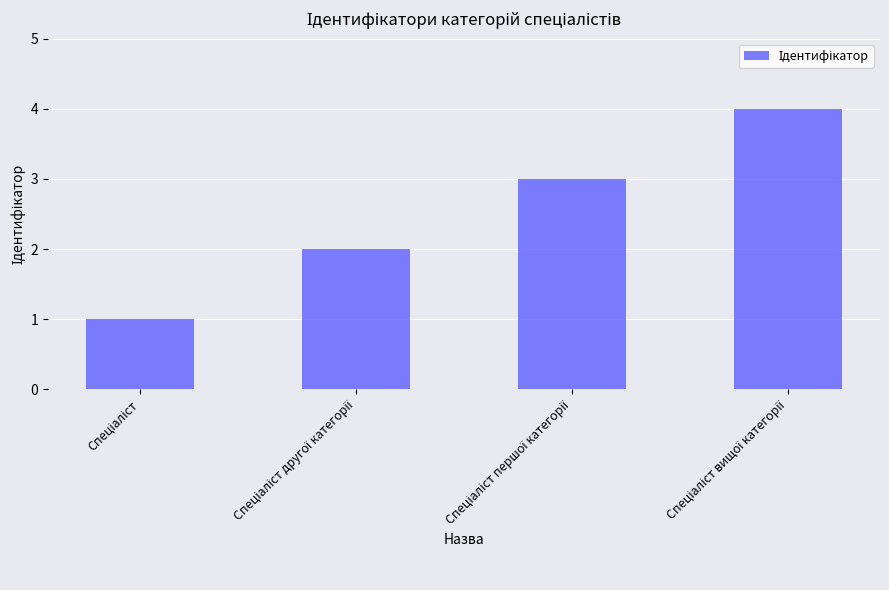

What is the smallest value displayed?

1